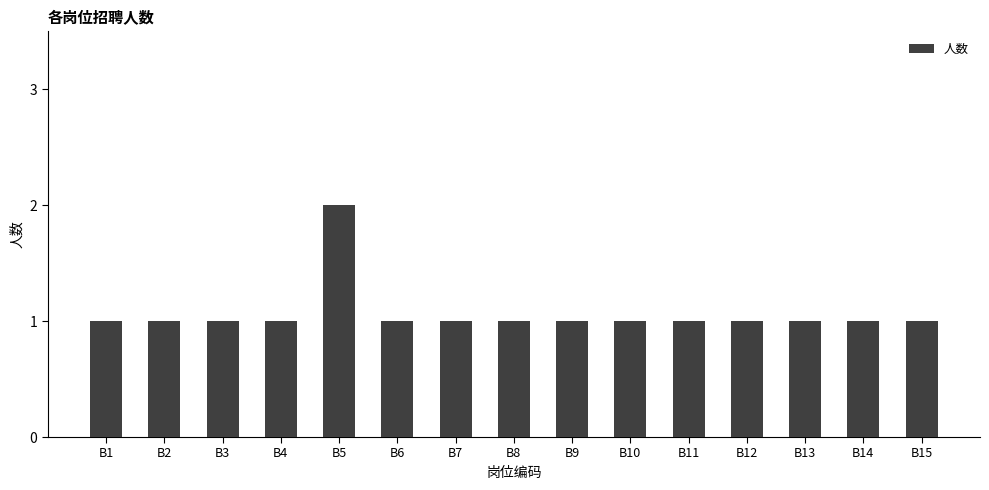

What is the ratio of the value at B14 to the value at B8?

1.0